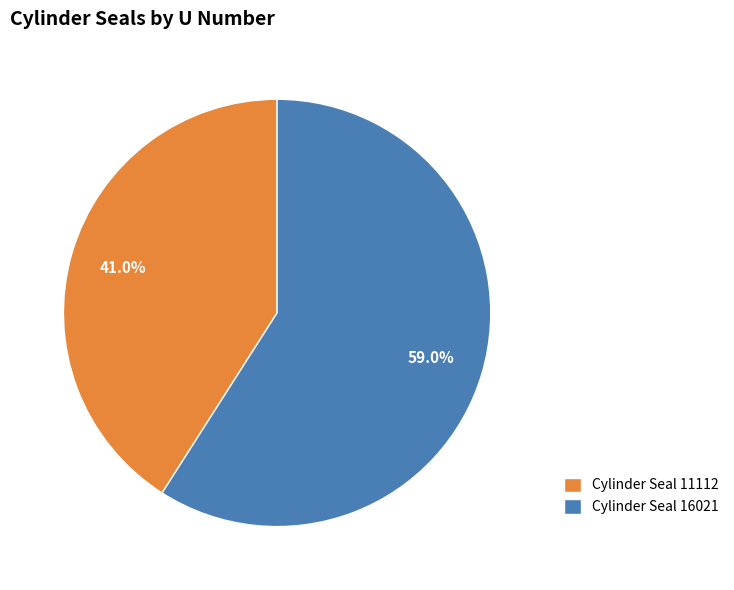

Is Cylinder Seal 11112 the majority of the pie?

No